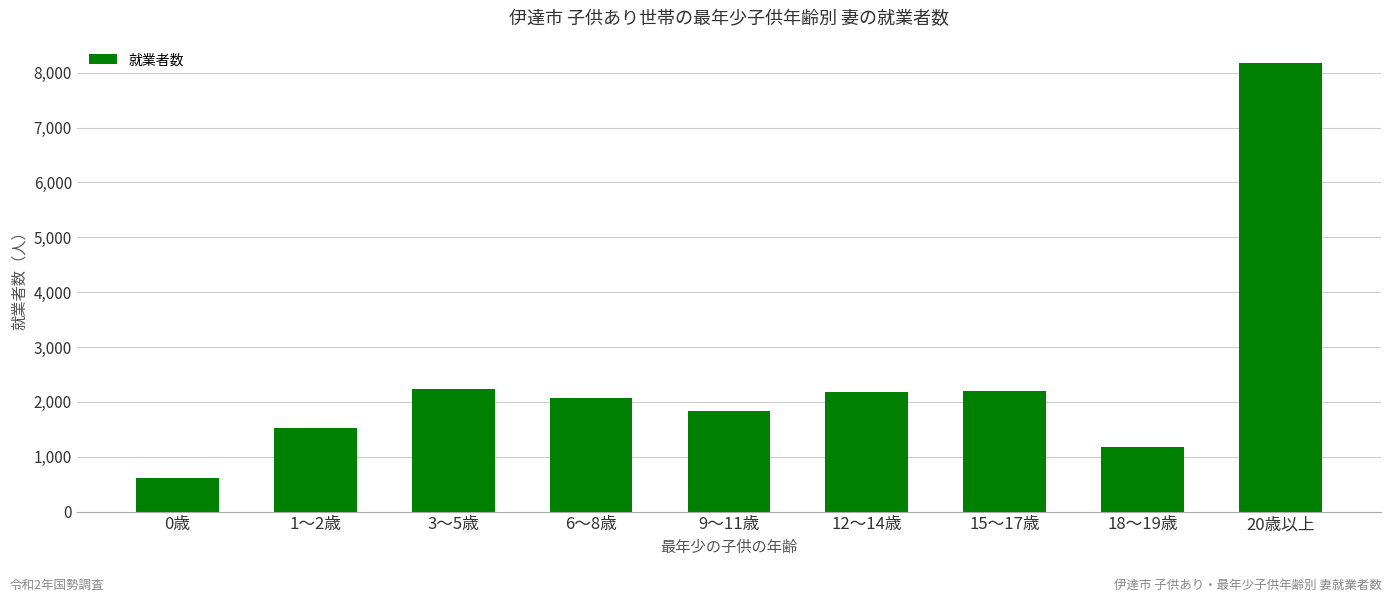

At which label is the value closest to 4394?

3～5歳